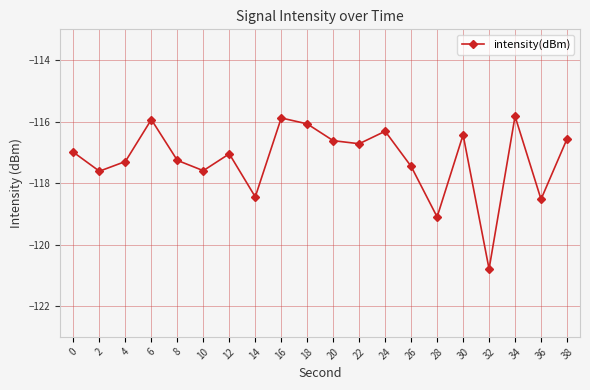

How many data points are less than -116?

17